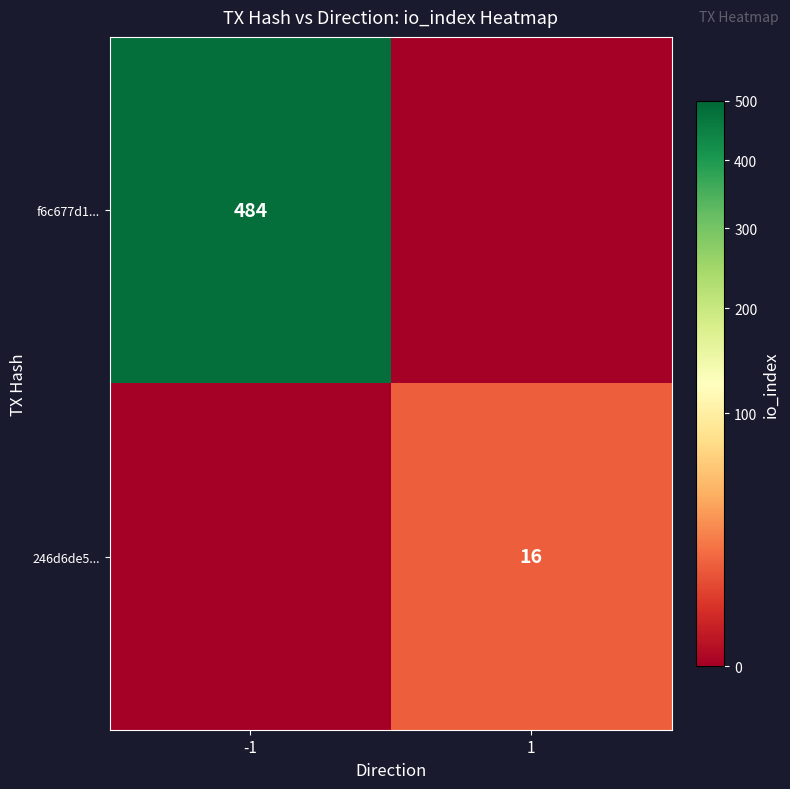

True or false: 246d6de5... has a value of 6 at 1.

False